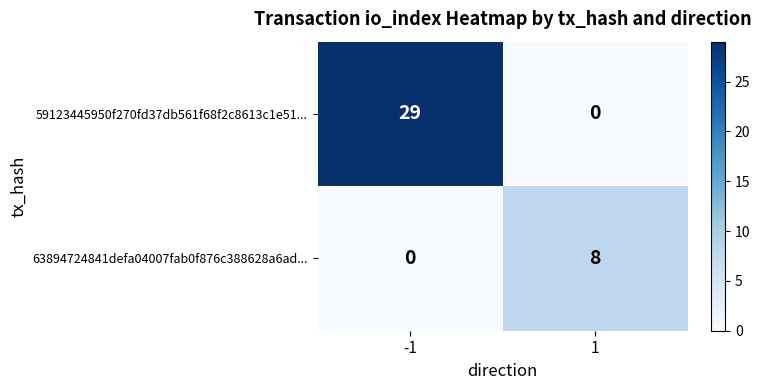

What is the total value across all series at -1?

29